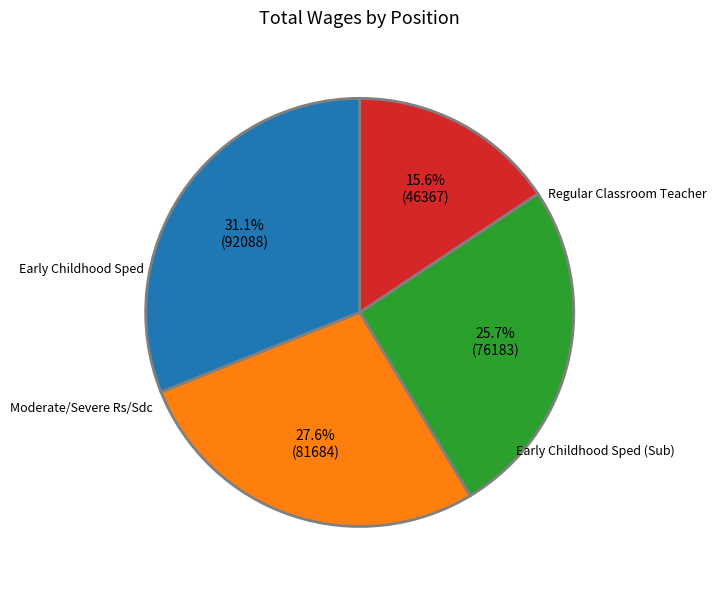

How many segments does this pie chart have?

4